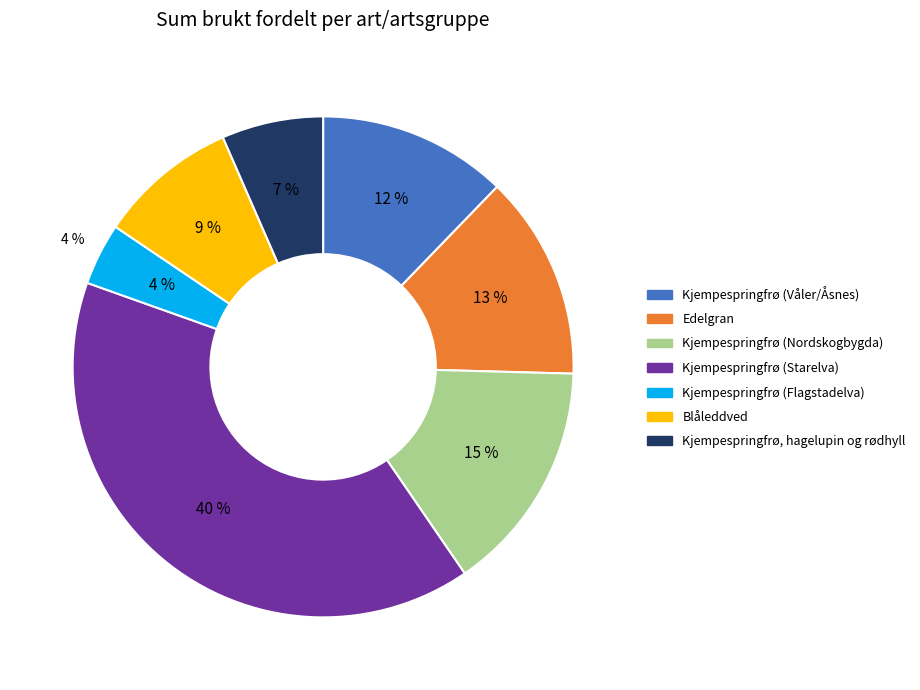

Does Edelgran account for over 50% of the chart?

No